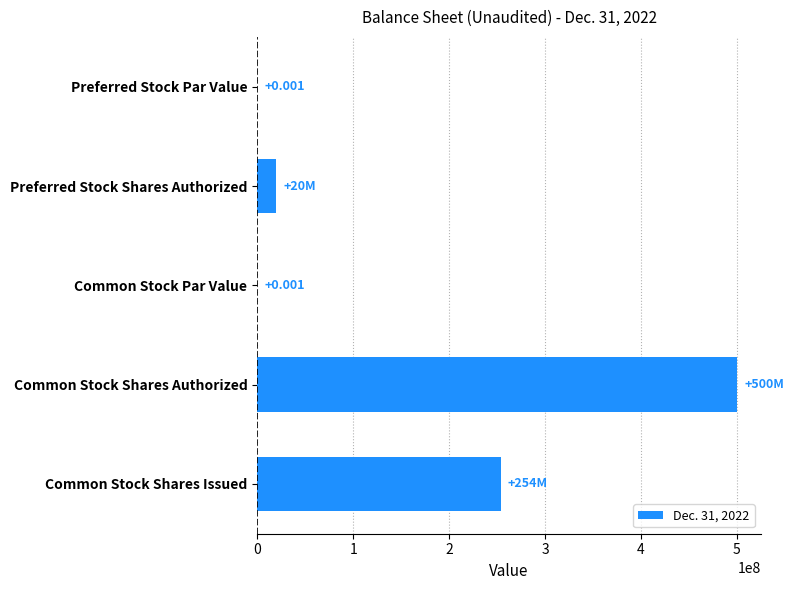

Between Common Stock Shares Authorized and Preferred Stock Shares Authorized, which is larger?

Common Stock Shares Authorized